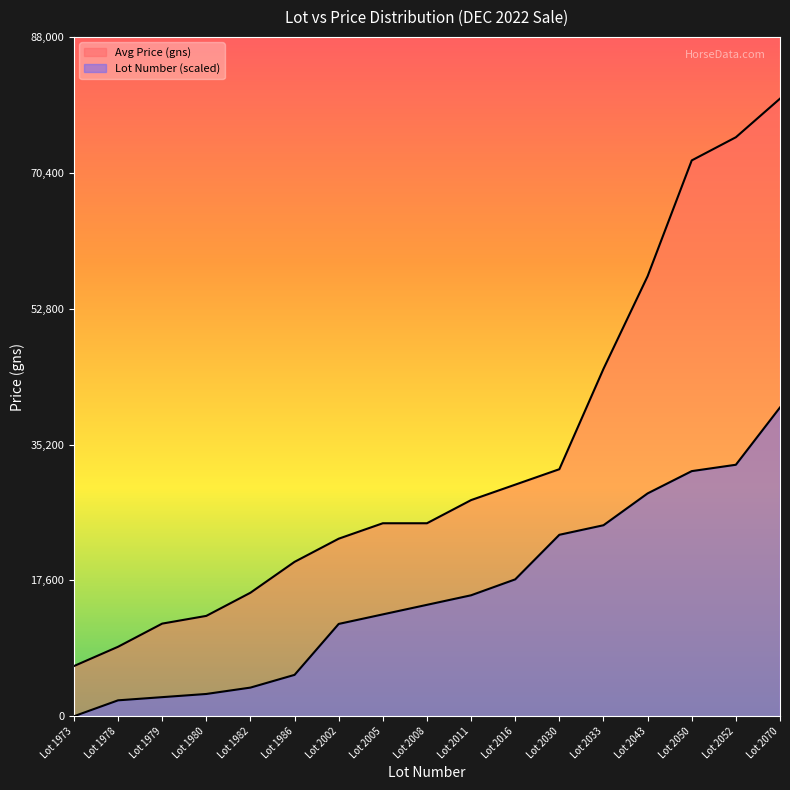

Rank the categories by Lot Number value from lowest to highest.

Lot 1973, Lot 1978, Lot 1979, Lot 1980, Lot 1982, Lot 1986, Lot 2002, Lot 2005, Lot 2008, Lot 2011, Lot 2016, Lot 2030, Lot 2033, Lot 2043, Lot 2050, Lot 2052, Lot 2070